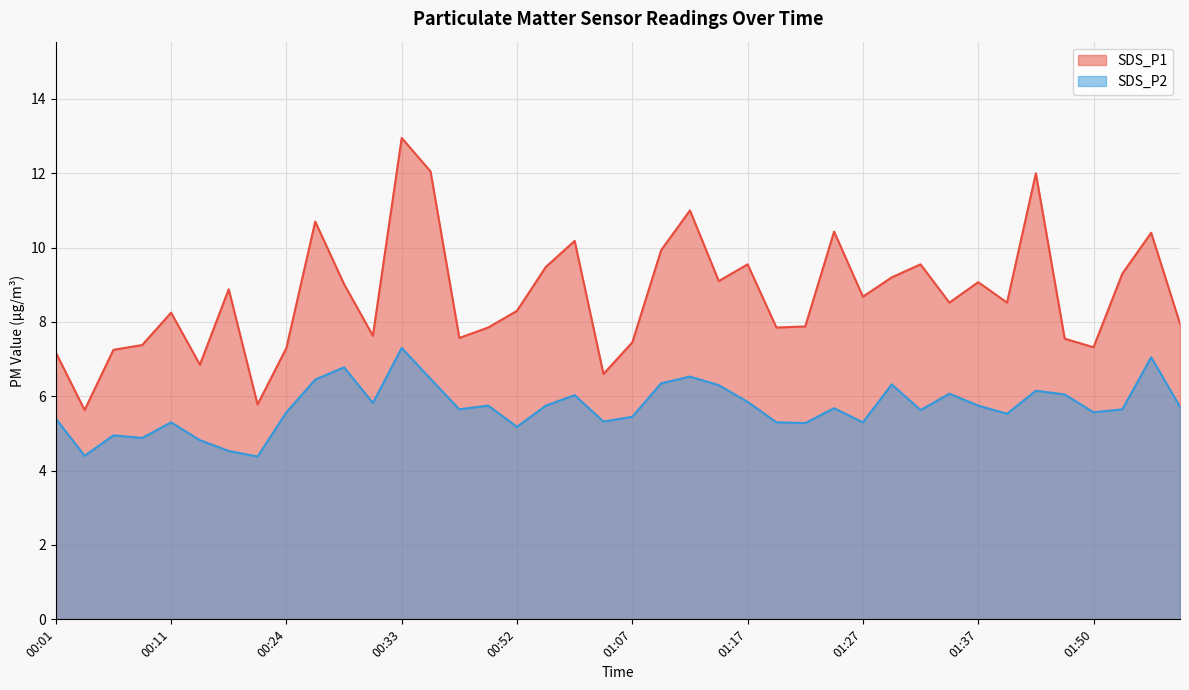

Is it true that SDS_P2 equals 1.7 at 00:36?

False